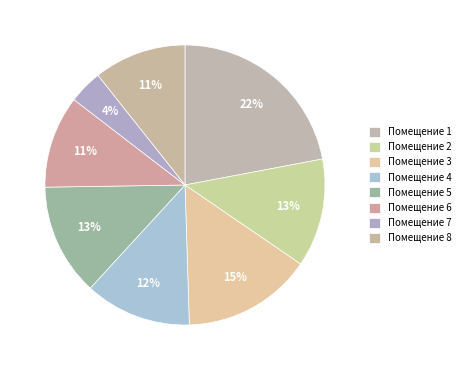

How many segments does this pie chart have?

8